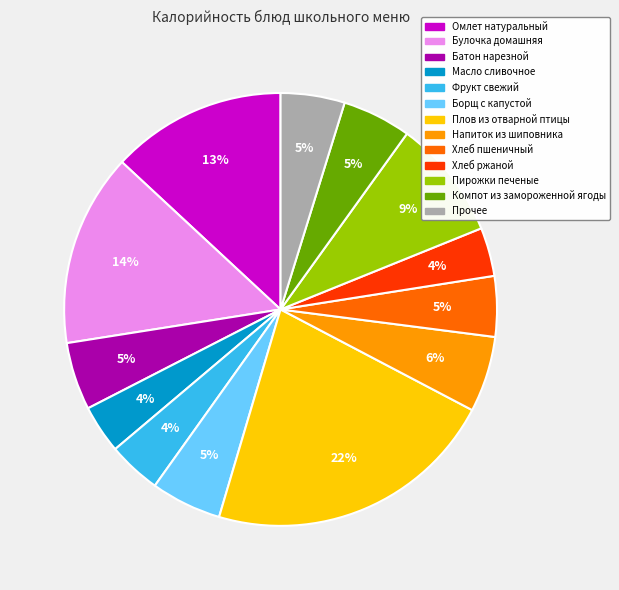

To the nearest percent, what is the difference between the largest and smallest slice percentages?

18%